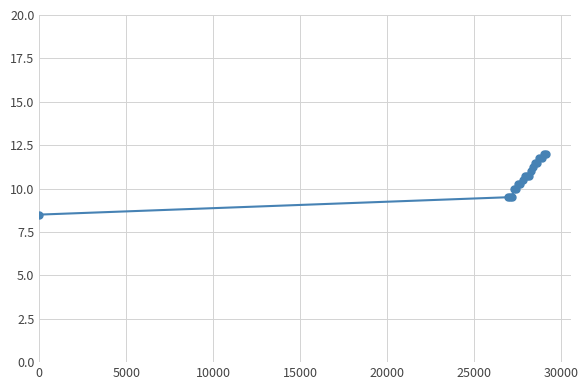

What is the maximum value shown in the chart?

12.0